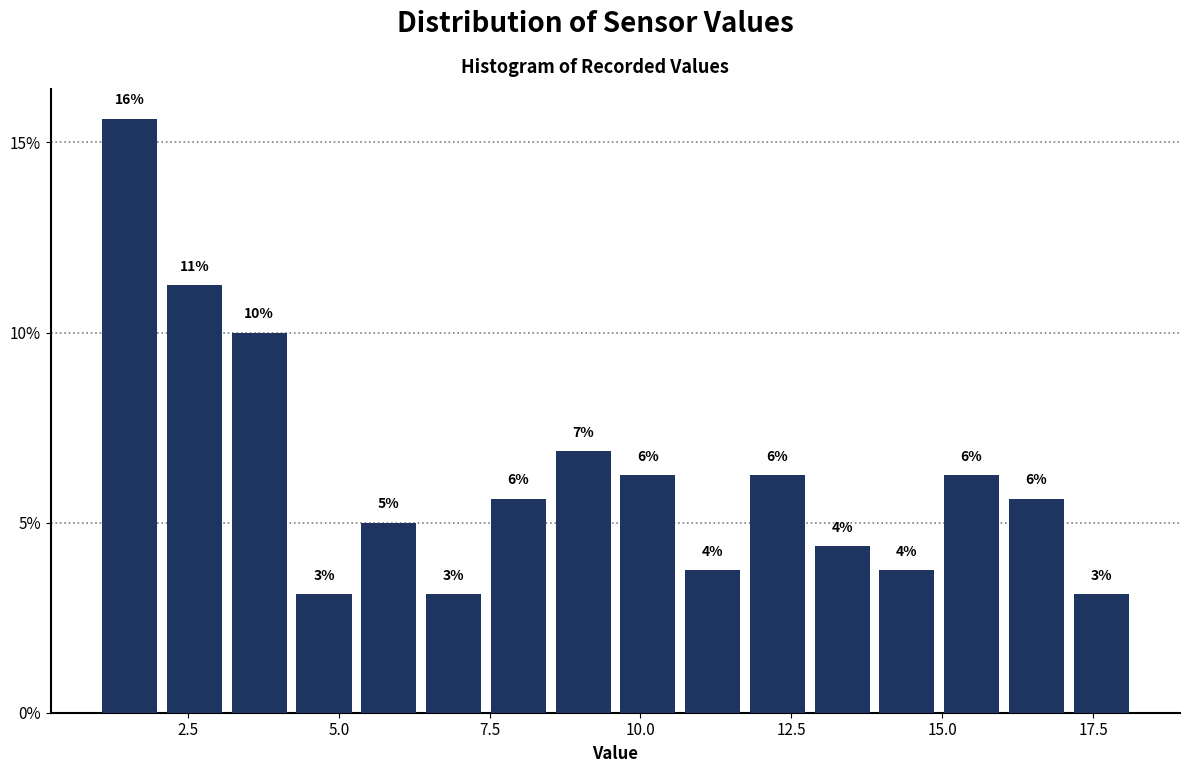

Around what value on the x-axis is the tallest bar? Give the approximate position of its centre, as read against the axis.

1.5